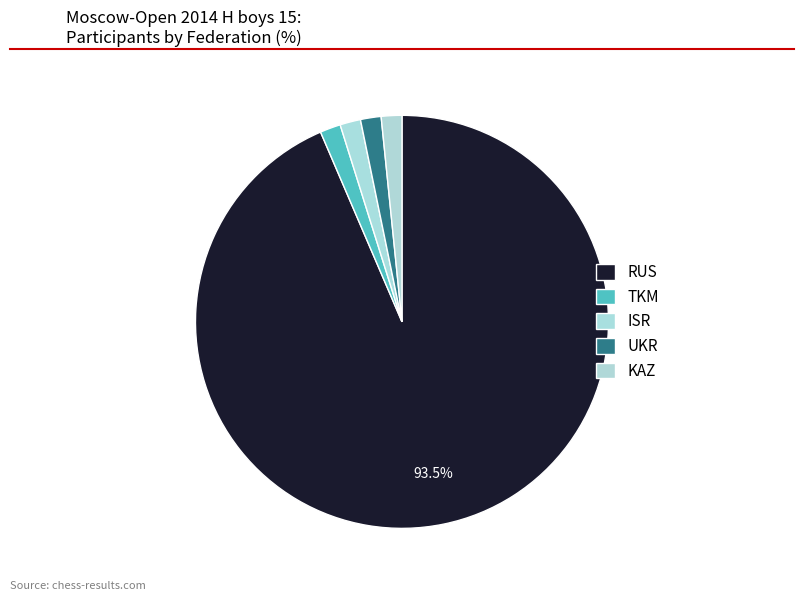

To the nearest percent, what portion does RUS represent?

94%